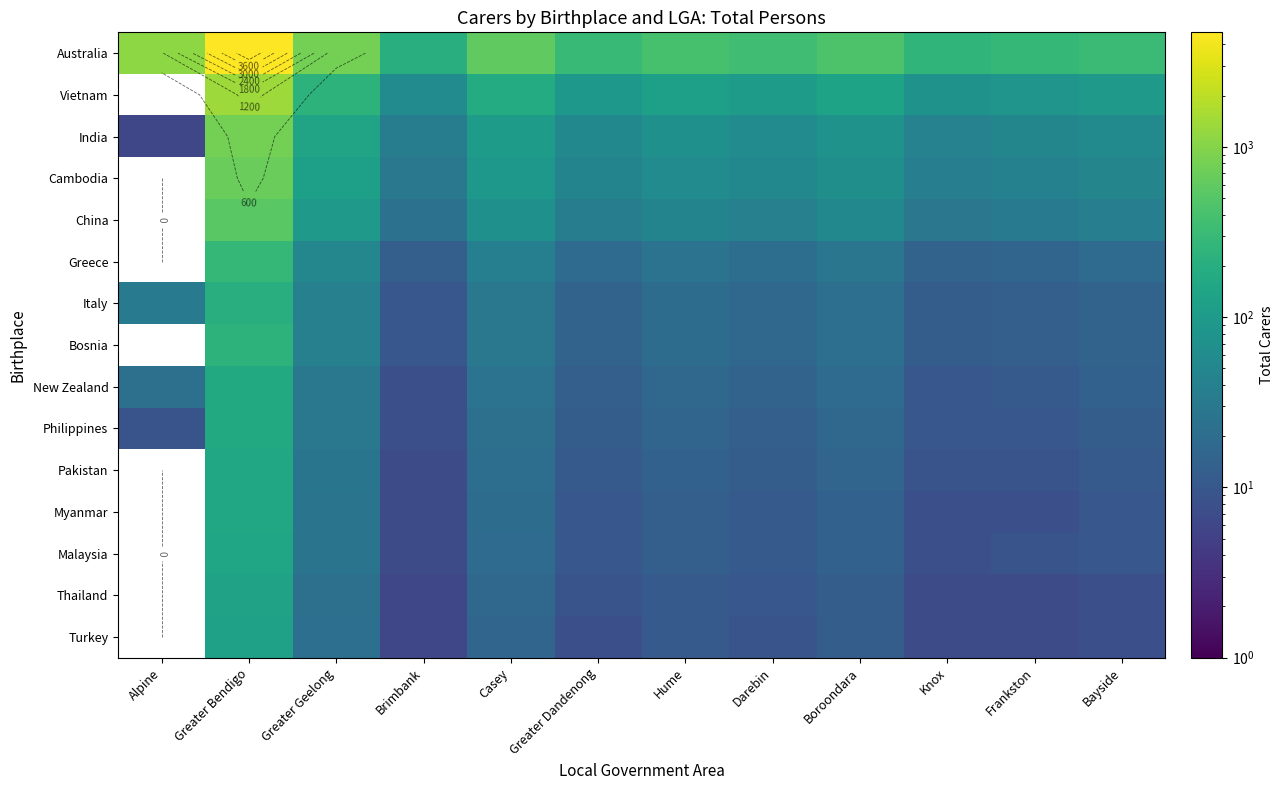

Rank the series by their maximum value, from highest to lowest.

Australia, Vietnam, India, Cambodia, China, Greece, Bosnia, Italy, Philippines, New Zealand, Pakistan, Myanmar, Malaysia, Thailand, Turkey